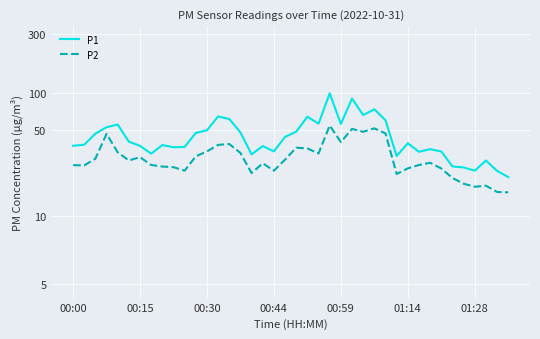

How many interior local peaks does the P1 series have?

11